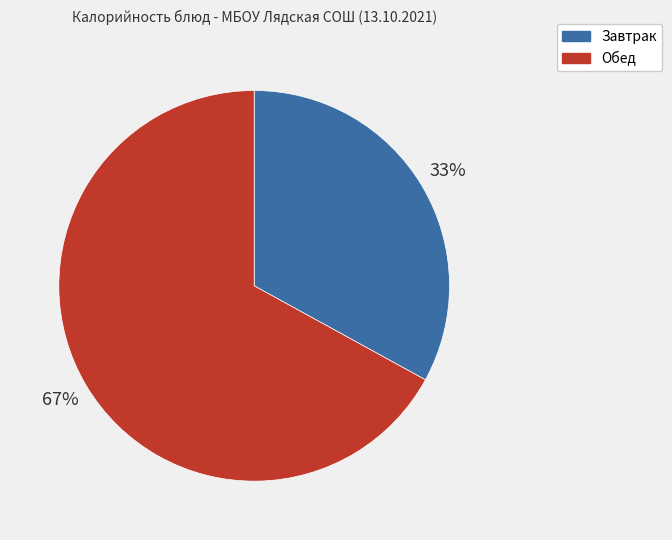

What is the majority slice?

Обед